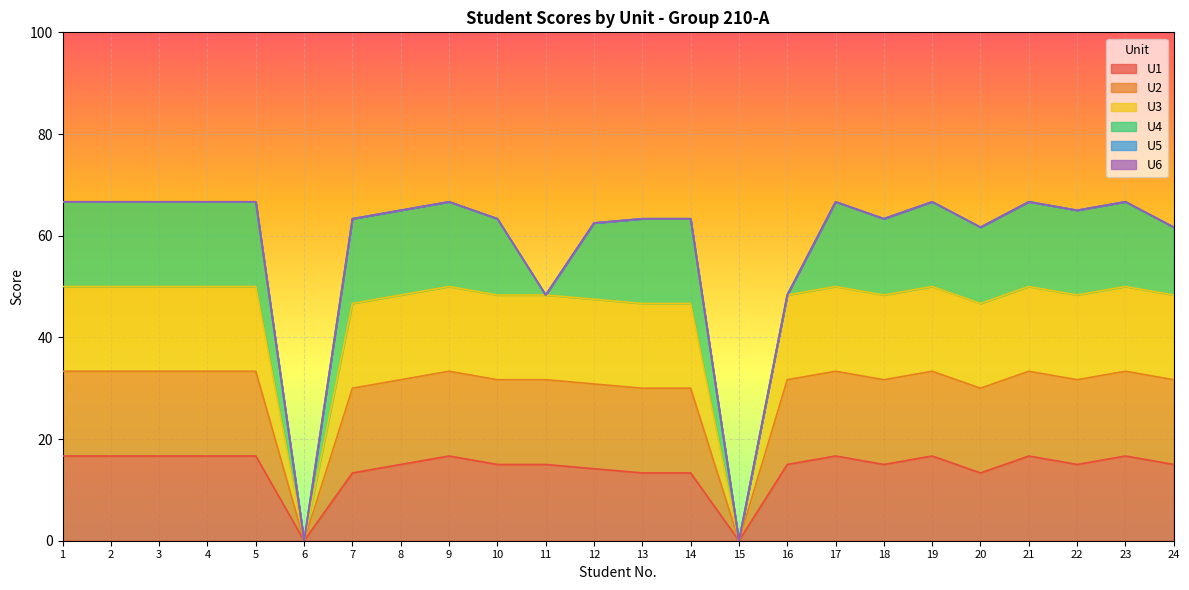

At which category does U2 reach its first local peak?

9